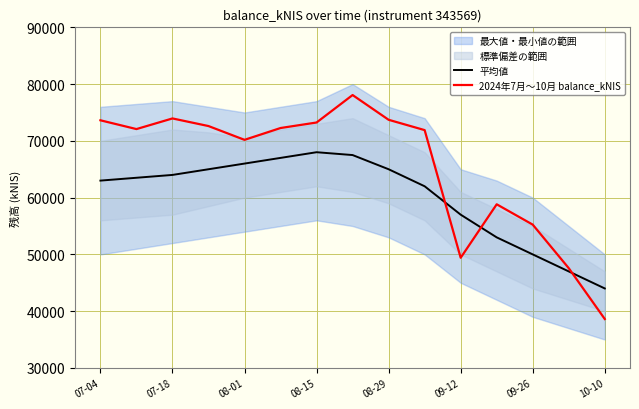

What is the maximum value for 平均値?

68000.0